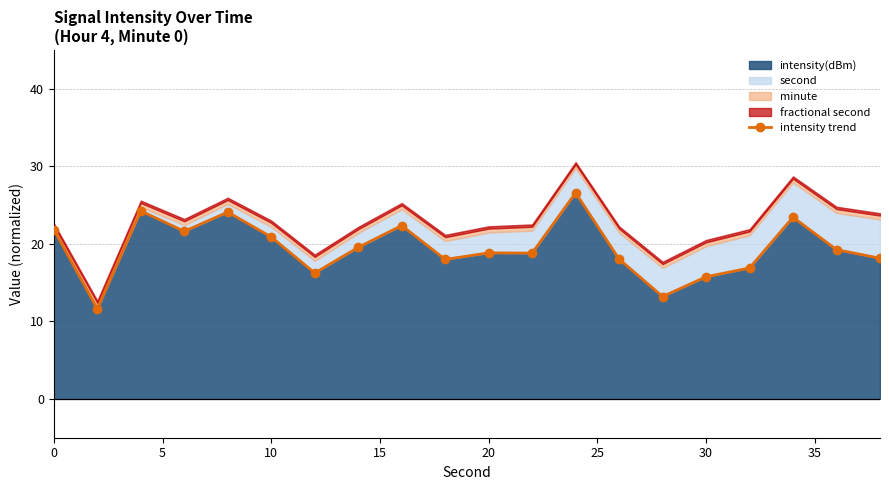

True or false: intensity(dBm) has a value of 15.8 at 30.

True